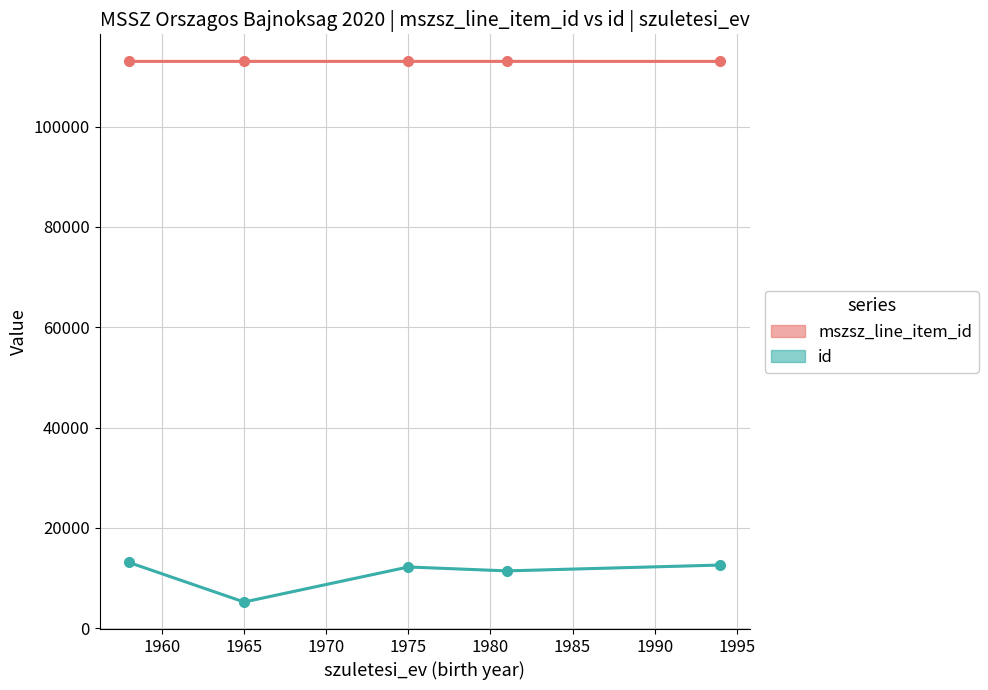

Does the chart have visible grid lines?

Yes